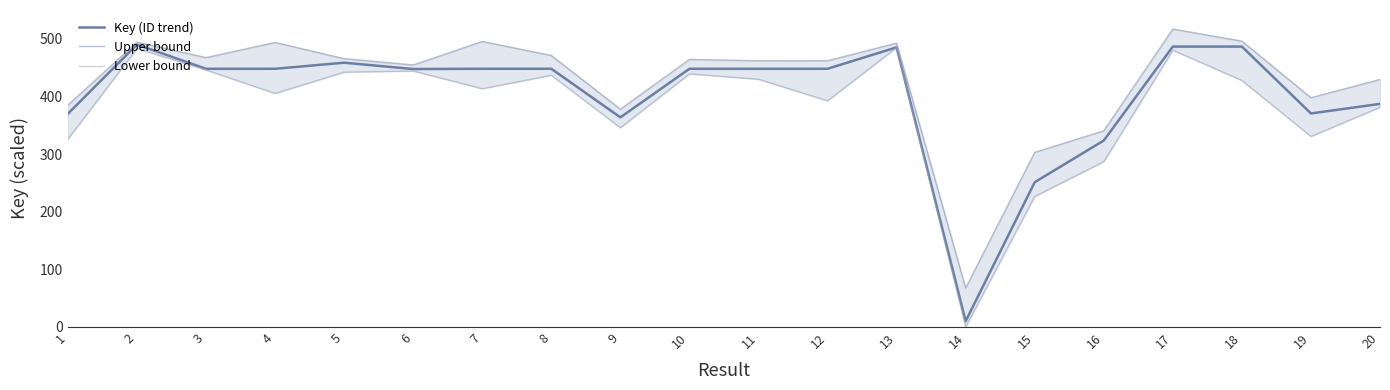

What is the value of the Key (ID trend) point at the 17th from the left?

486.5